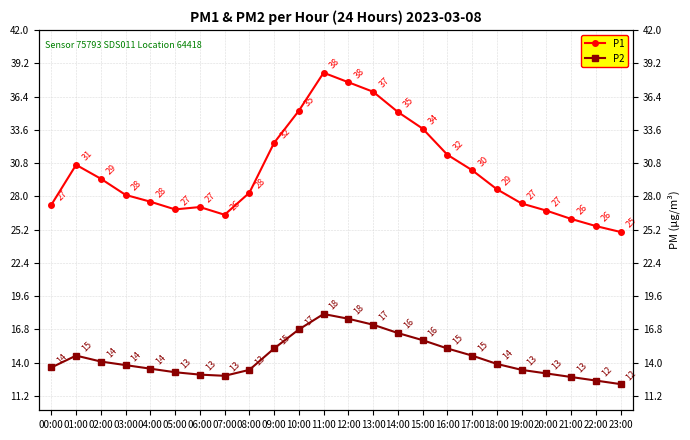

Which series has the largest total across all categories?

P1